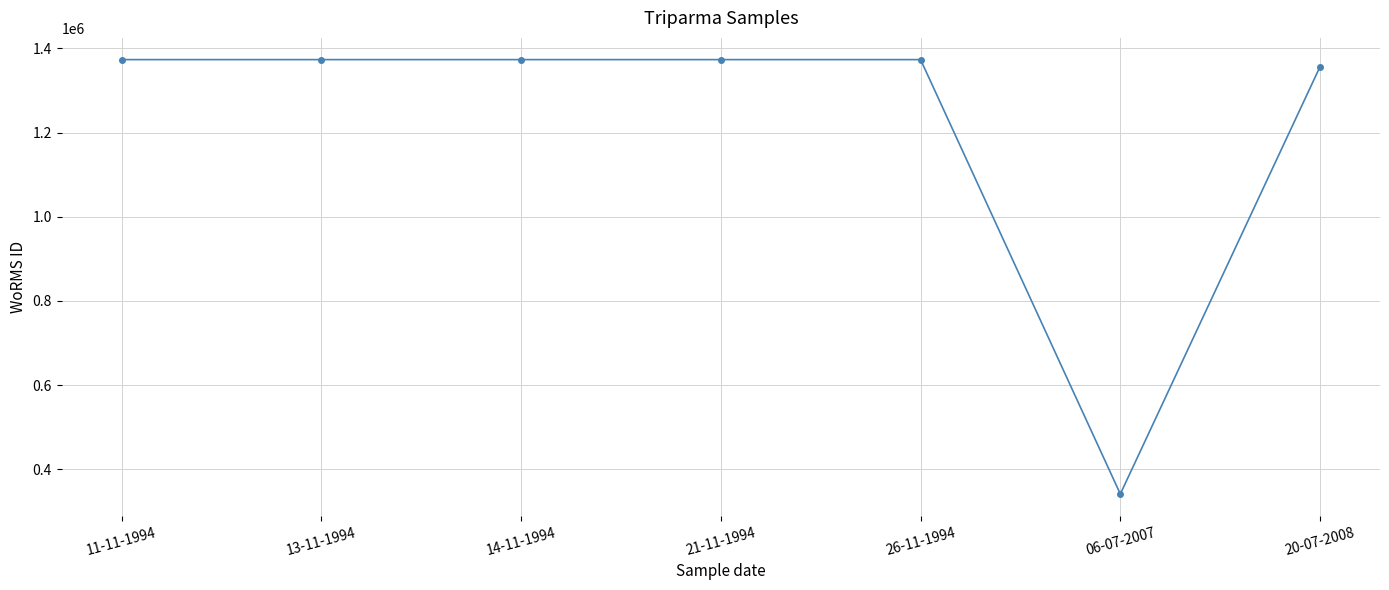

What is the ratio of the value at 13-11-1994 to the value at 26-11-1994?

1.0